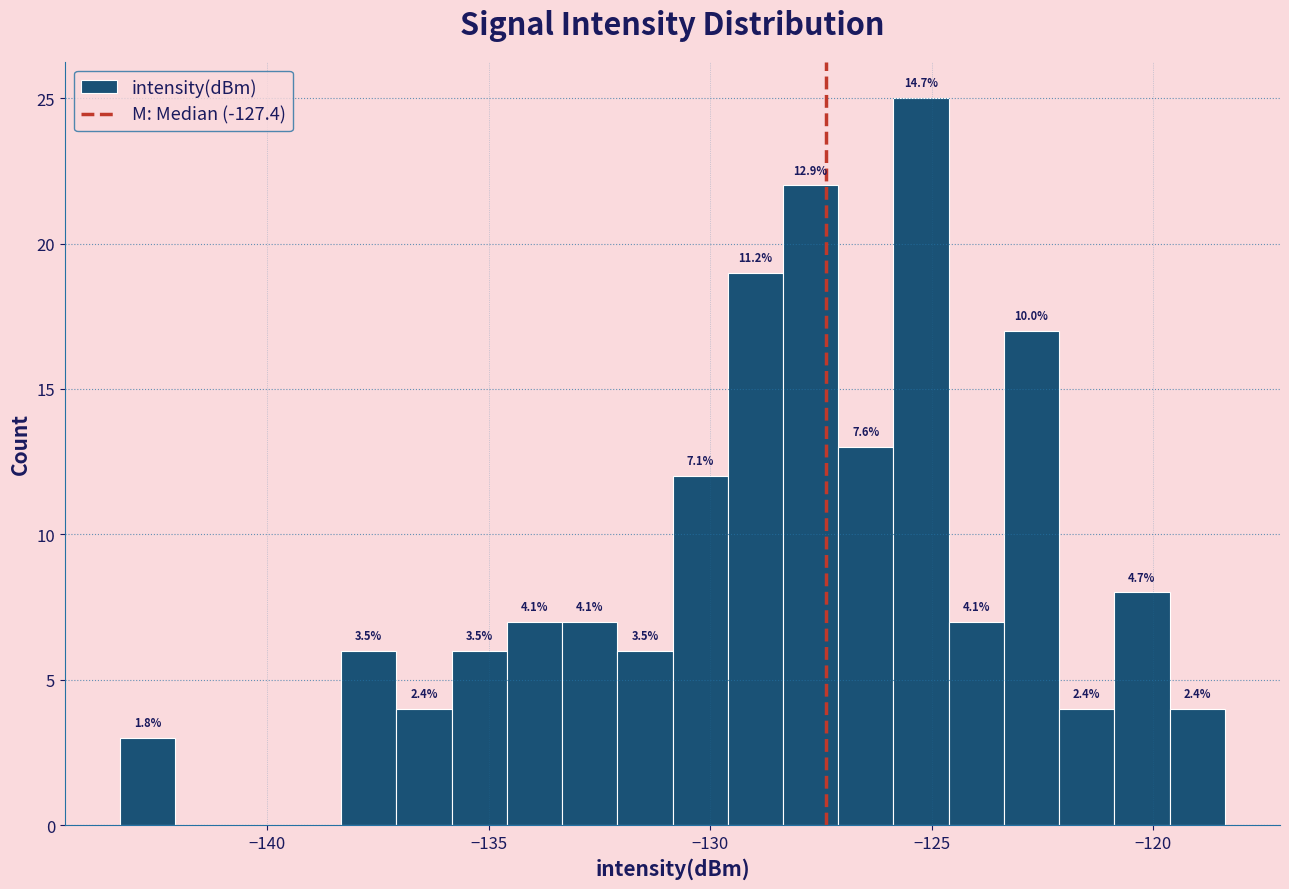

Read against the x-axis, roughly where is the centre of the tallest bar?

-125.0